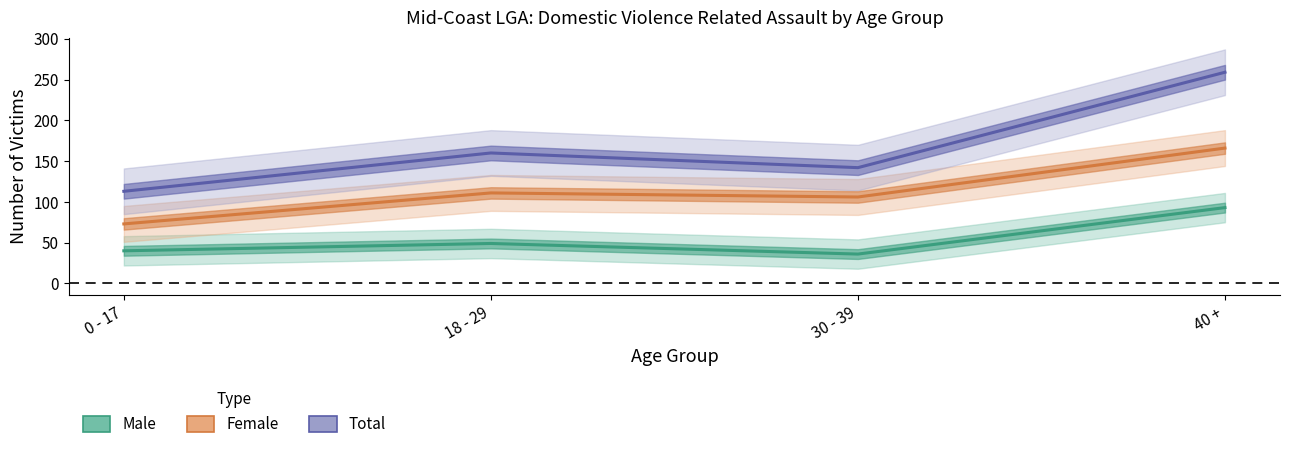

Which category has the highest value across all series?

40 +